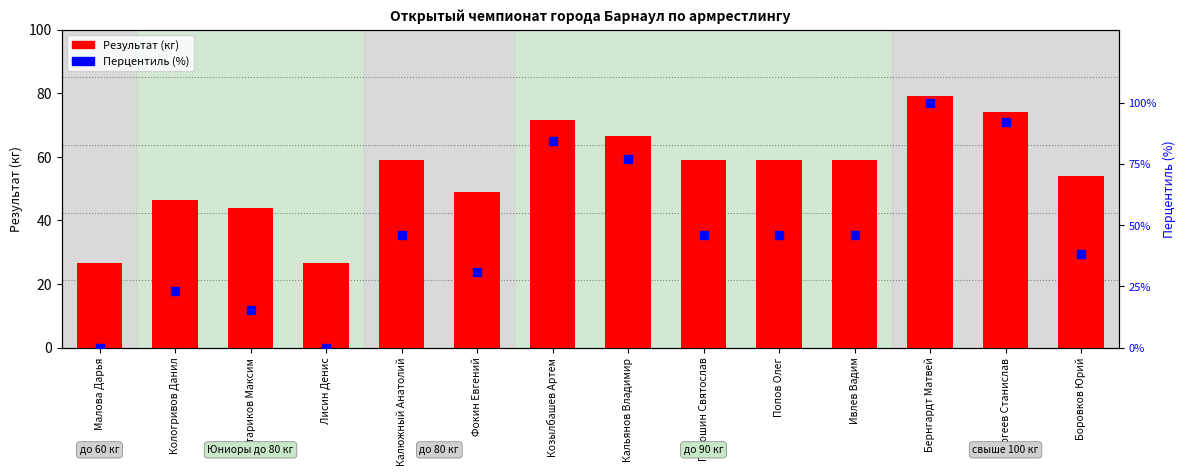

What is the total value across all series at Лисин Денис?

26.5